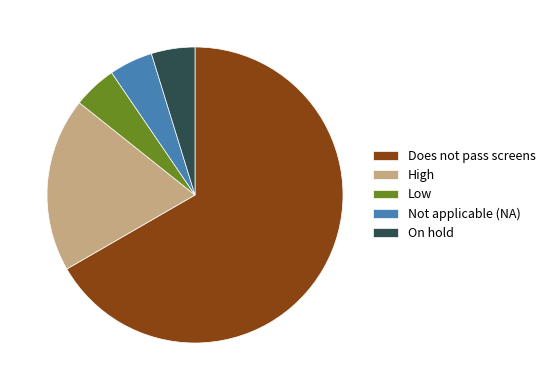

What is the ratio of the value at High to the value at Low?

4.0